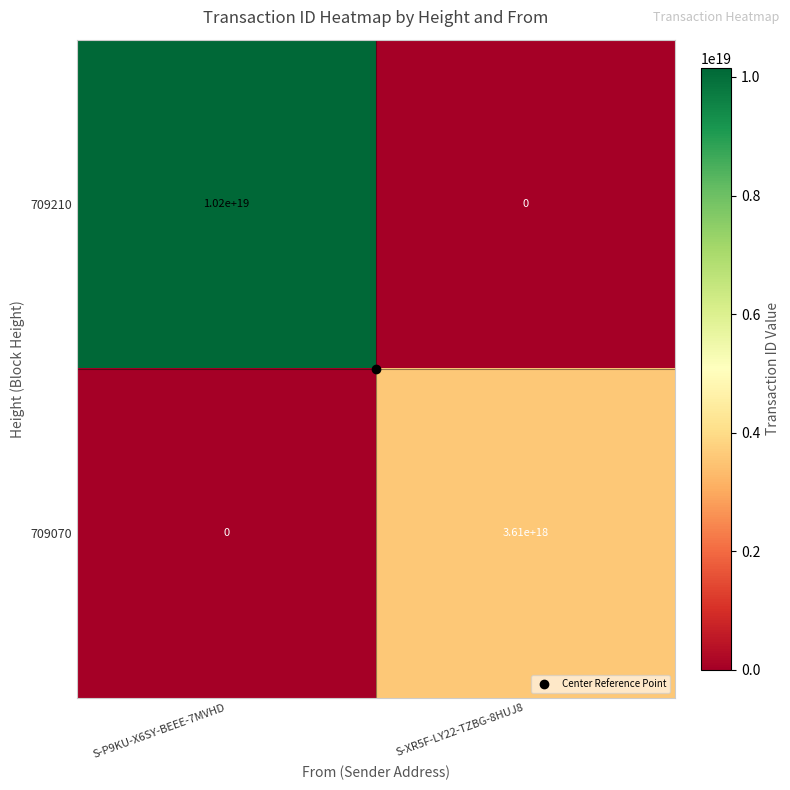

At which label does 709070 reach its minimum?

S-P9KU-X6SY-BEEE-7MVHD